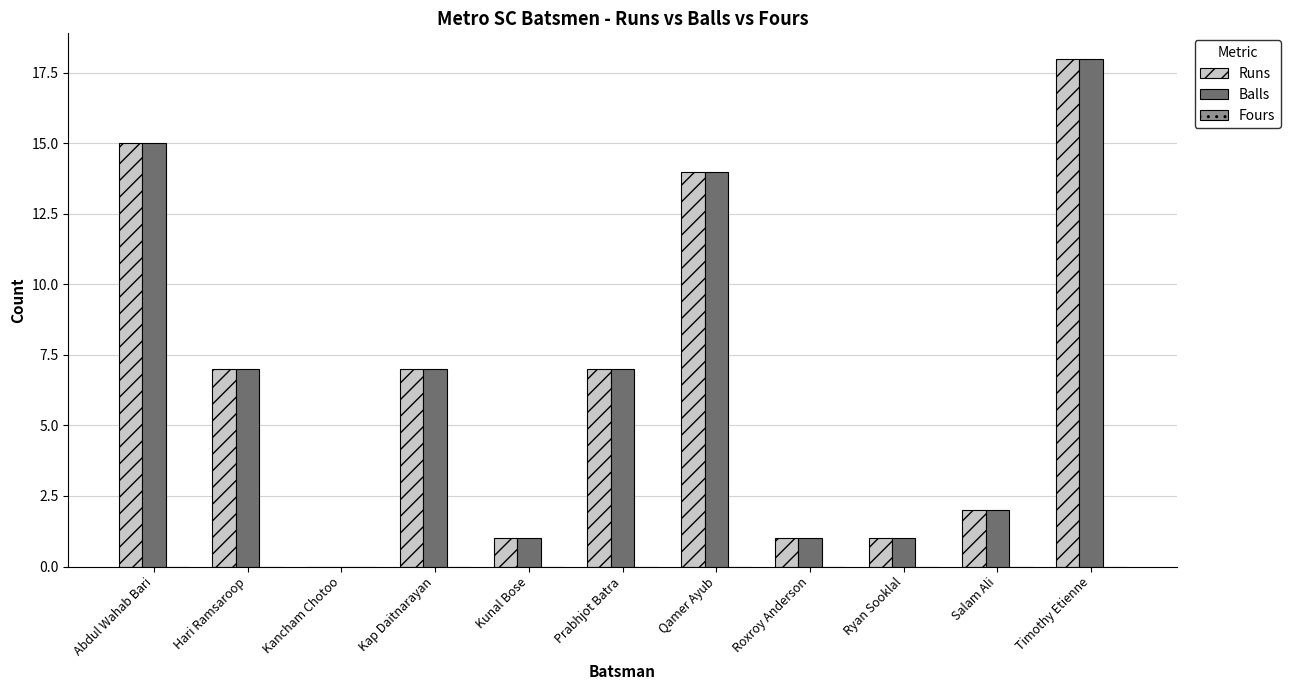

Count the number of categories in the chart.

11